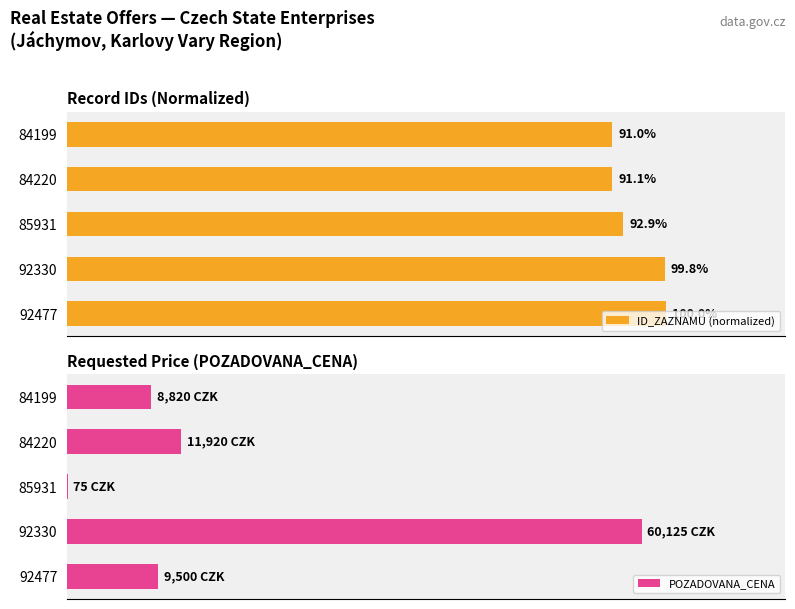

List the labels in order of ID_ZAZNAMU (normalized) value, largest first.

92477, 92330, 85931, 84220, 84199